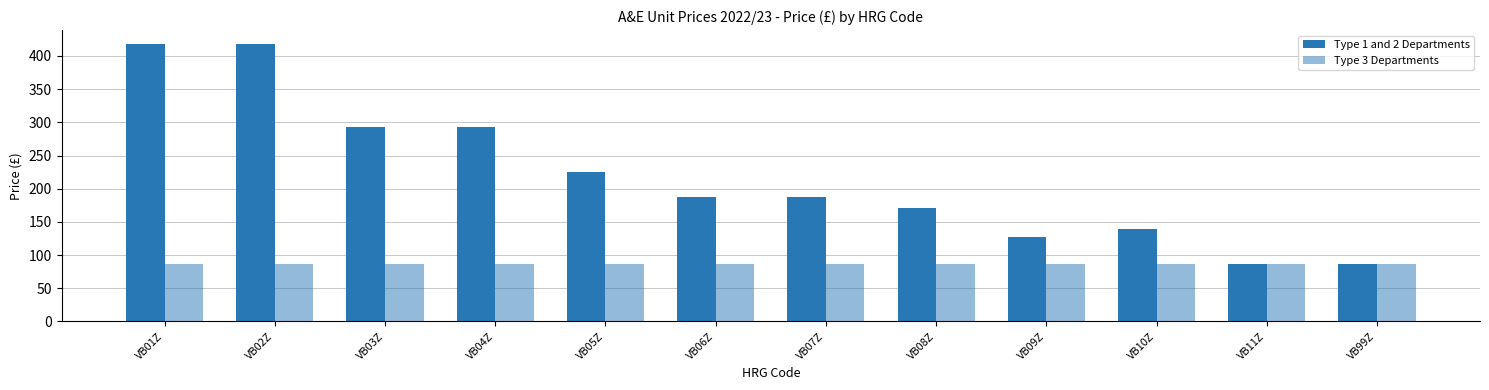

Which series has the largest range (max minus min)?

Type 1 and 2 Departments